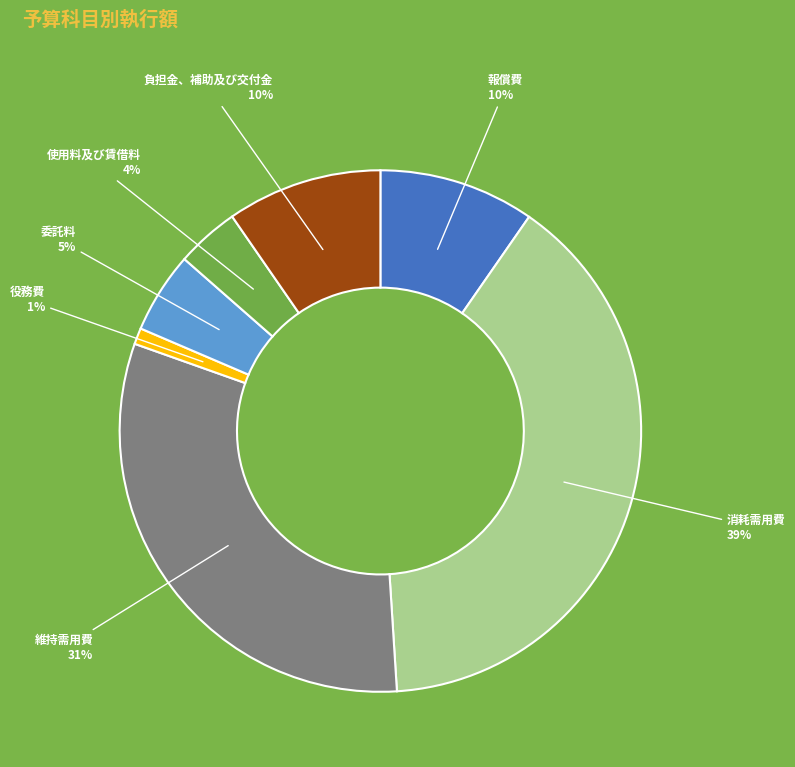

Is there any slice that represents more than half of the pie?

No